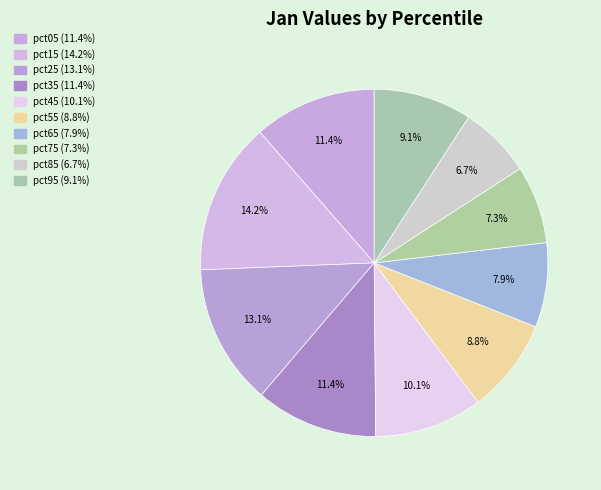

What percentage is the pct15 slice, to the nearest percent?

14%